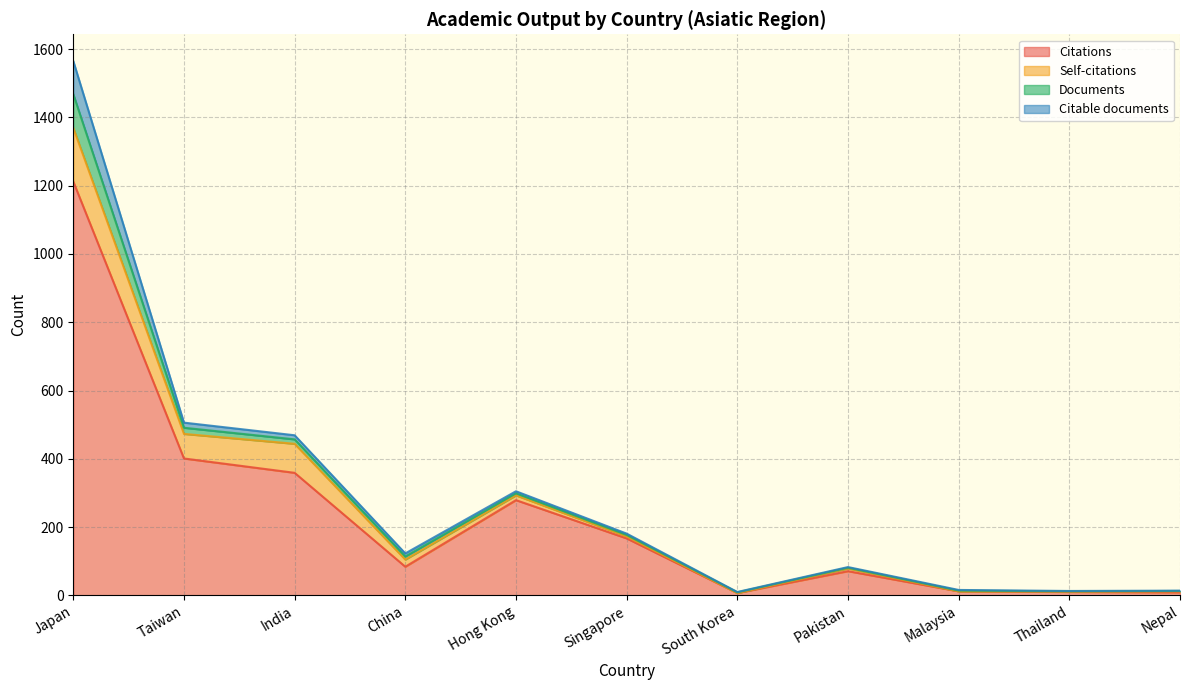

Is it true that Citable documents equals 25 at Taiwan?

False